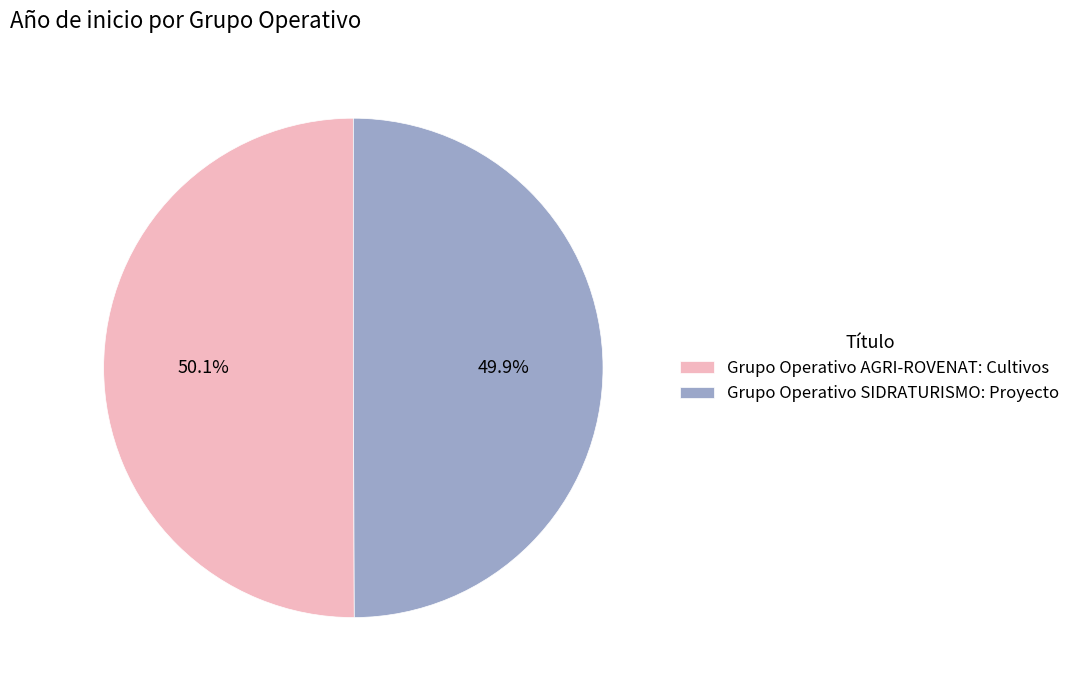

Is there any slice that represents more than half of the pie?

Yes